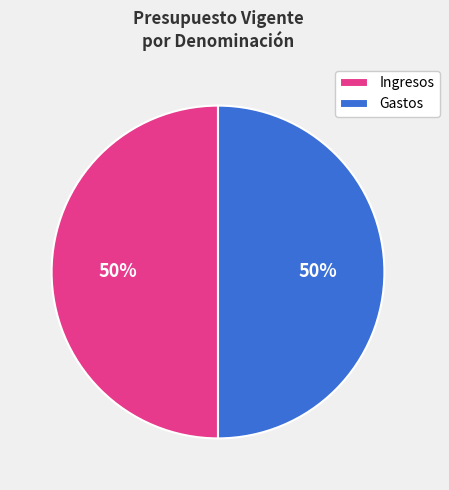

How many segments does this pie chart have?

2